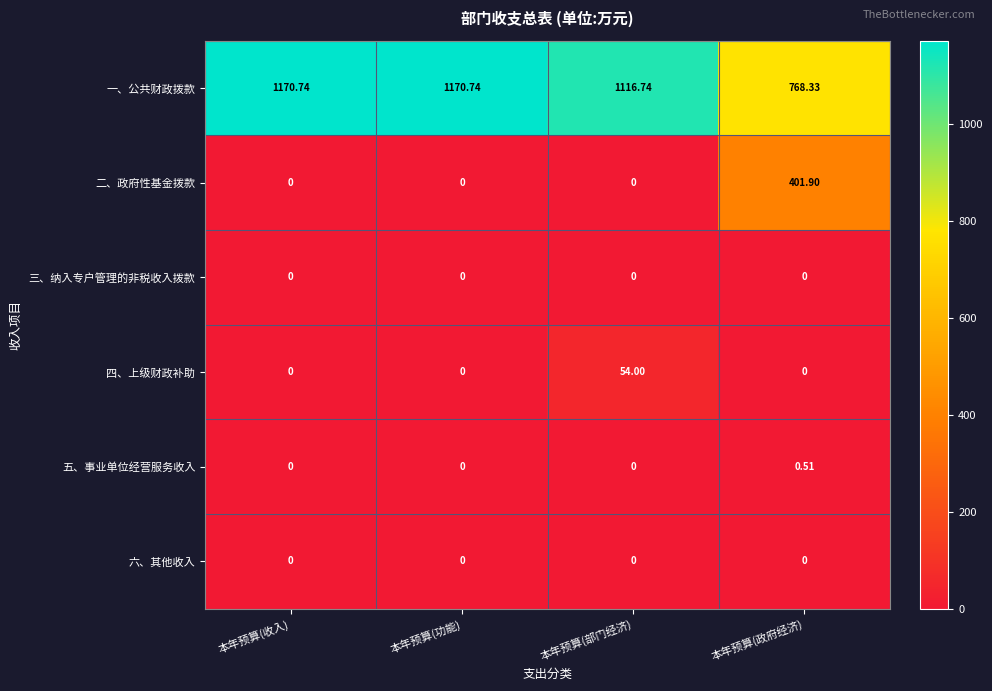

Count the number of data series in this chart.

6